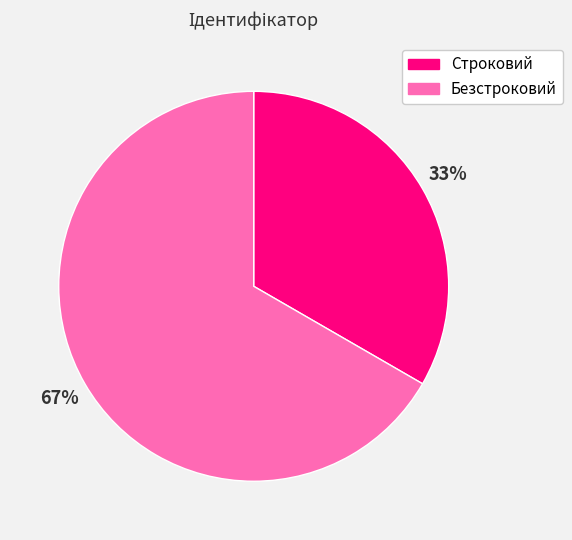

Count the number of slices in the pie.

2